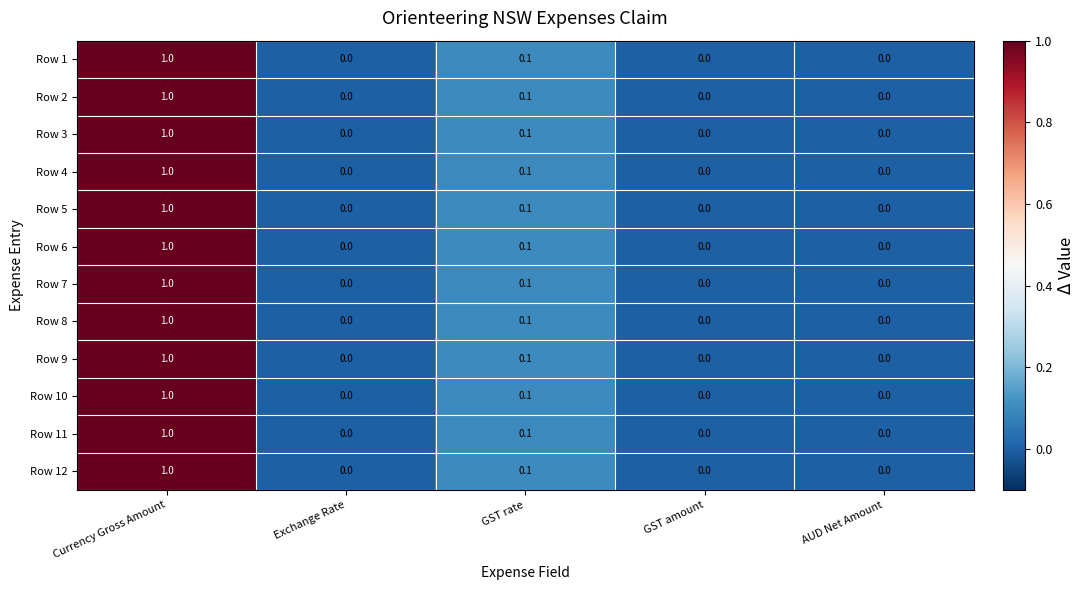

How many Row 9 values are between 0 and 1?

5